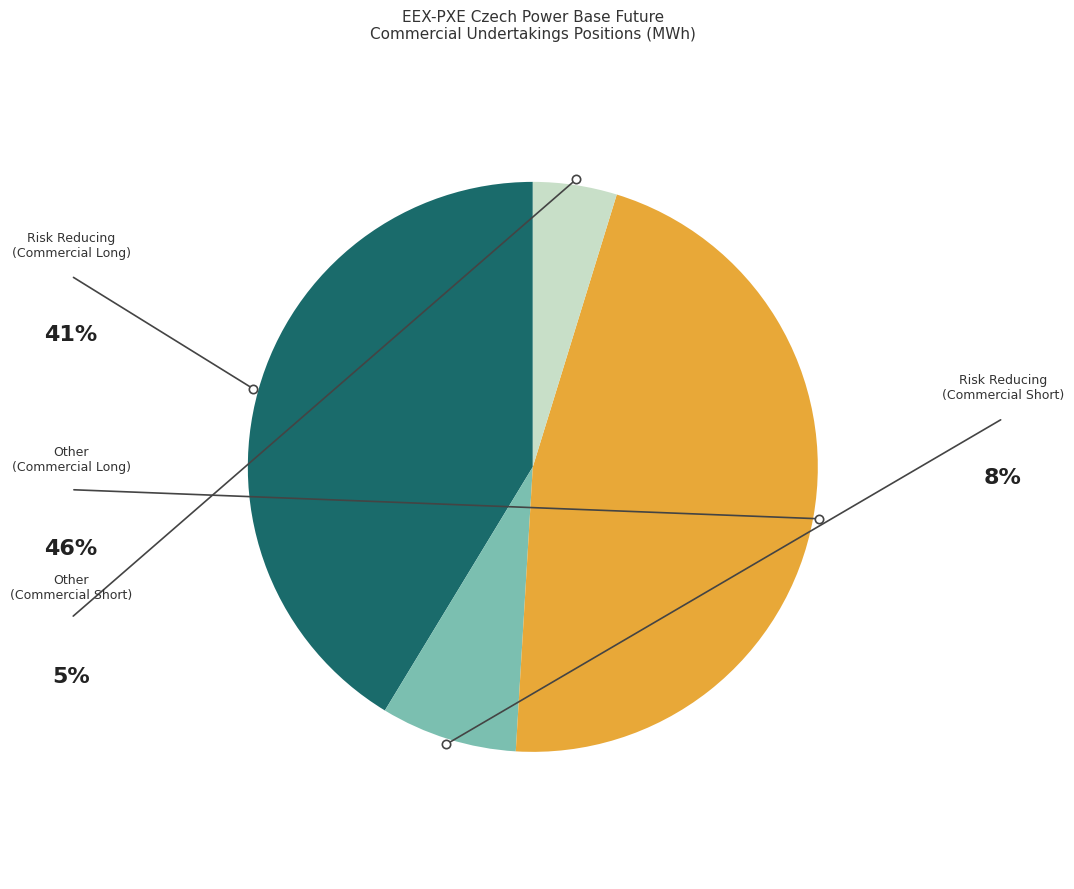

Is there a majority slice in this chart?

No